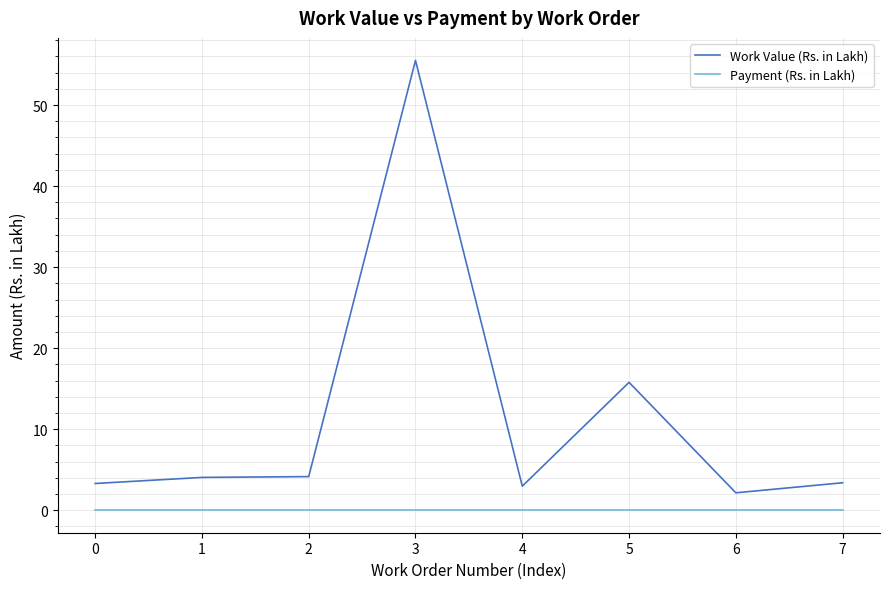

True or false: Work Value (Rs. in Lakh) has more than 0 interior local peaks.

True